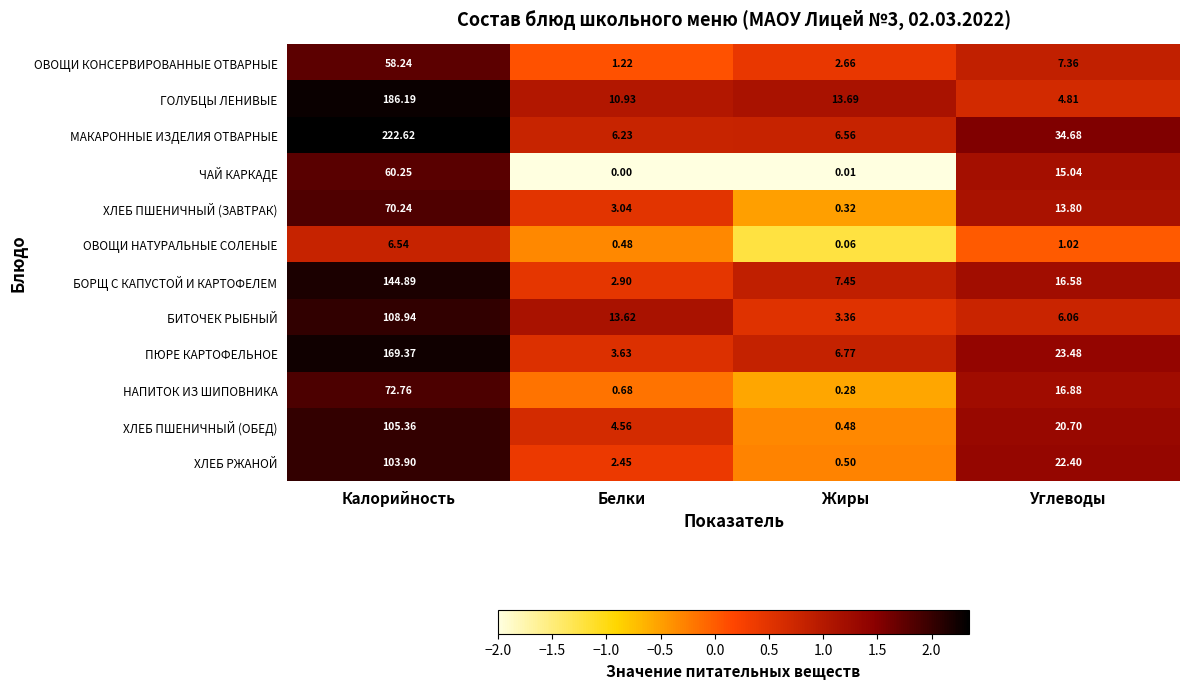

Which series changed the most between Жиры and Углеводы?

МАКАРОННЫЕ ИЗДЕЛИЯ ОТВАРНЫЕ